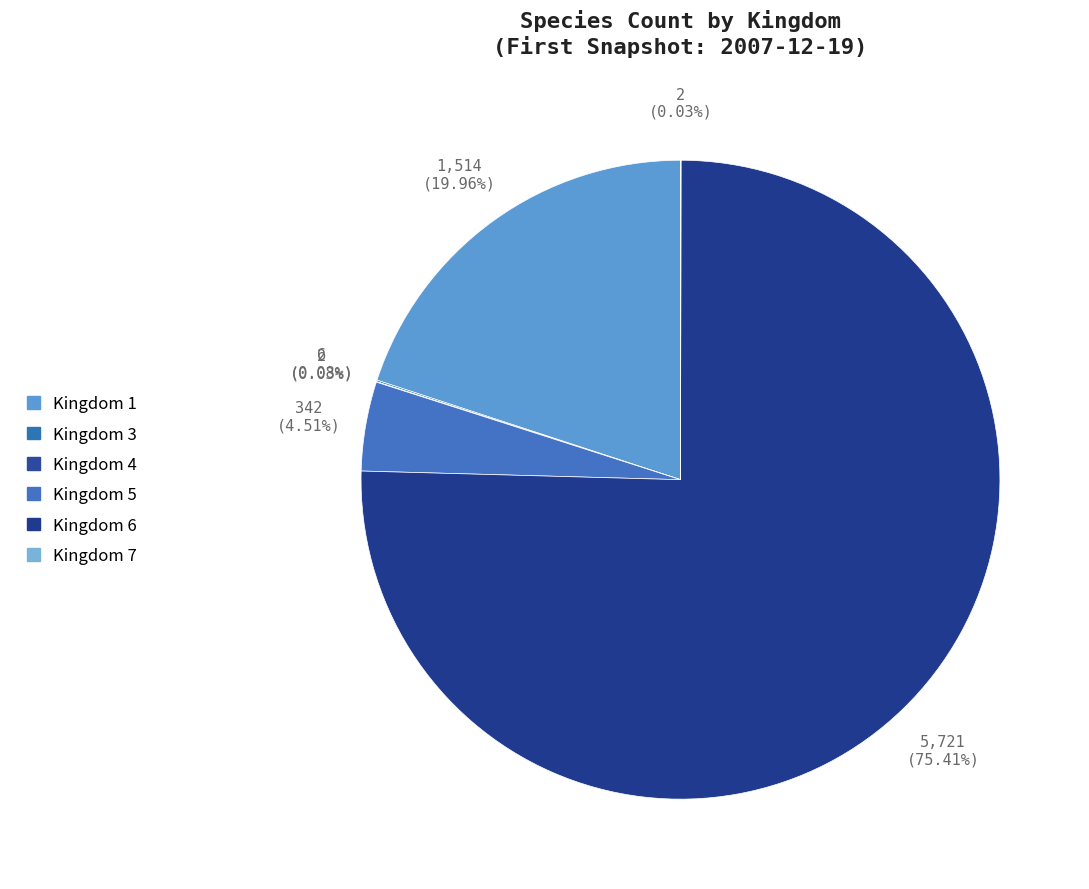

Rank the categories by value from lowest to highest.

4, 7, 3, 5, 1, 6